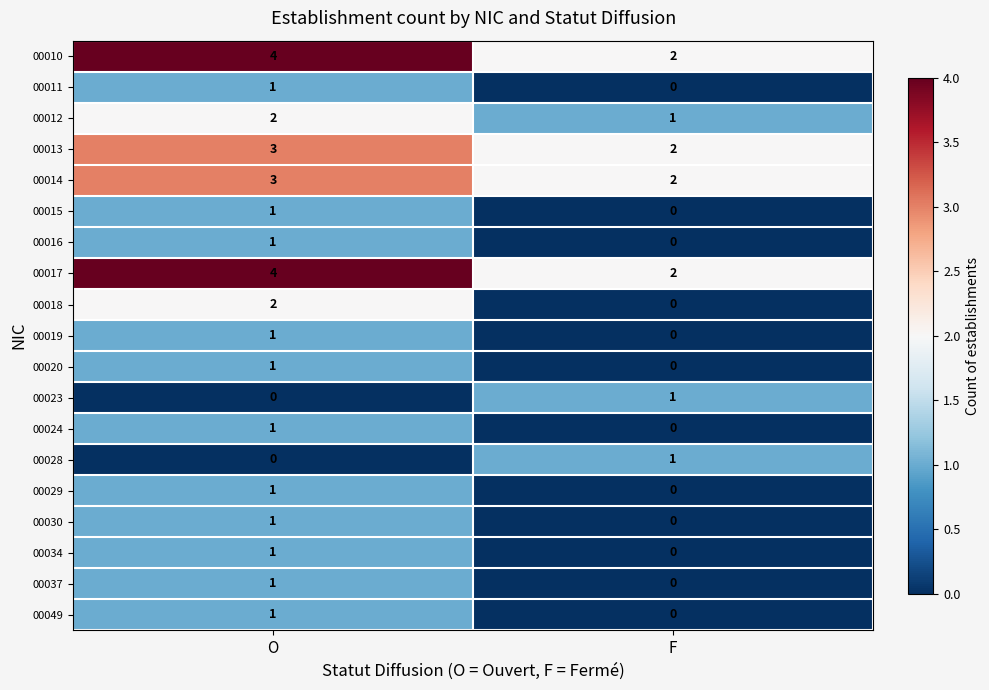

True or false: 00028 has a value of 0 at O.

True